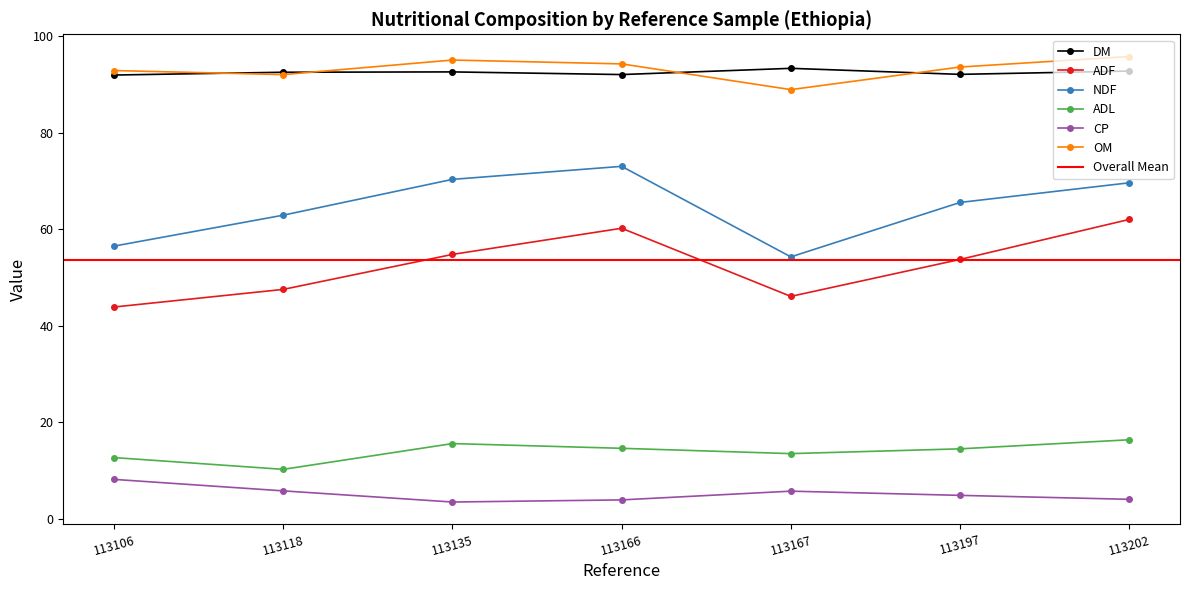

Which series has the largest total across all categories?

OM